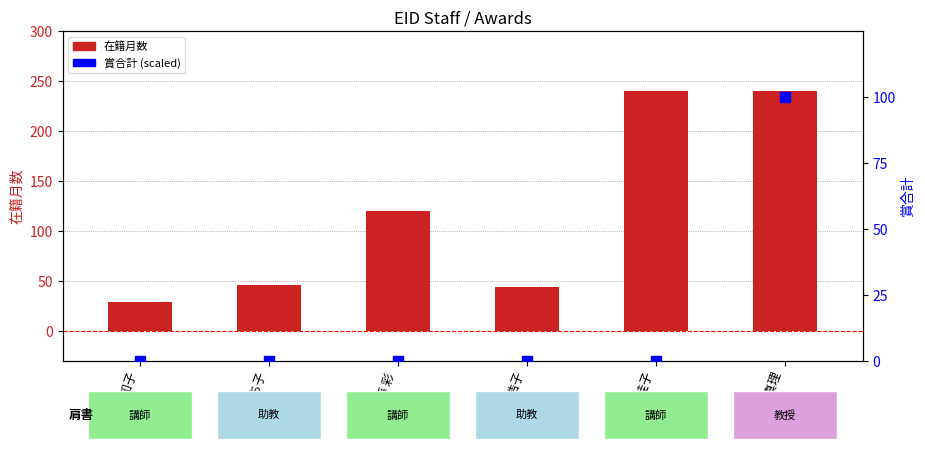

Which series has the widest spread of Y values?

在籍月数